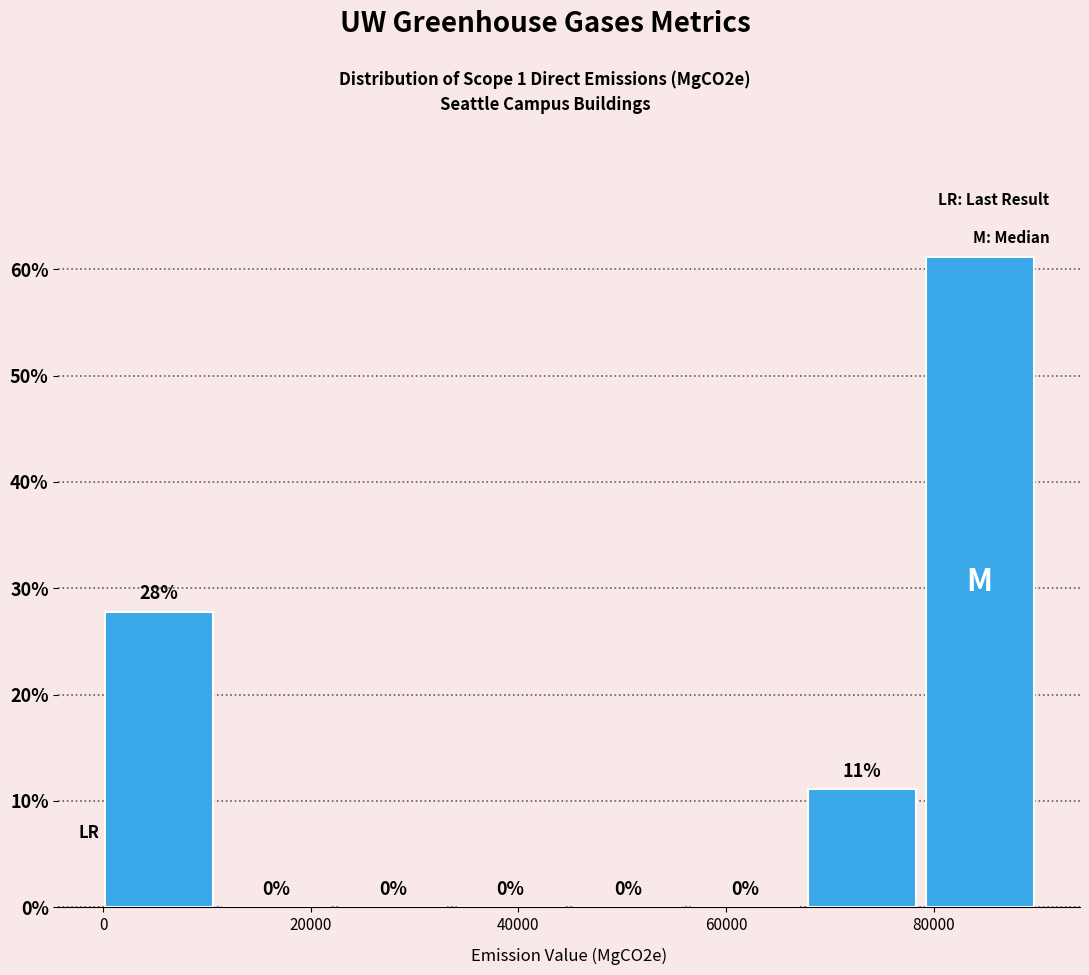

Over which range of the x-axis is the bar tallest?

80000 to 90000